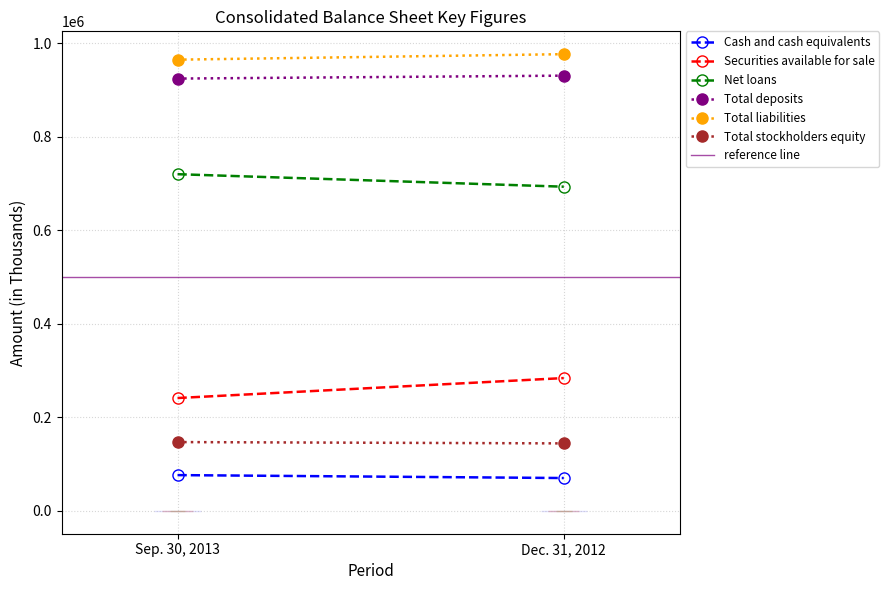

How many lines are shown in the chart?

6